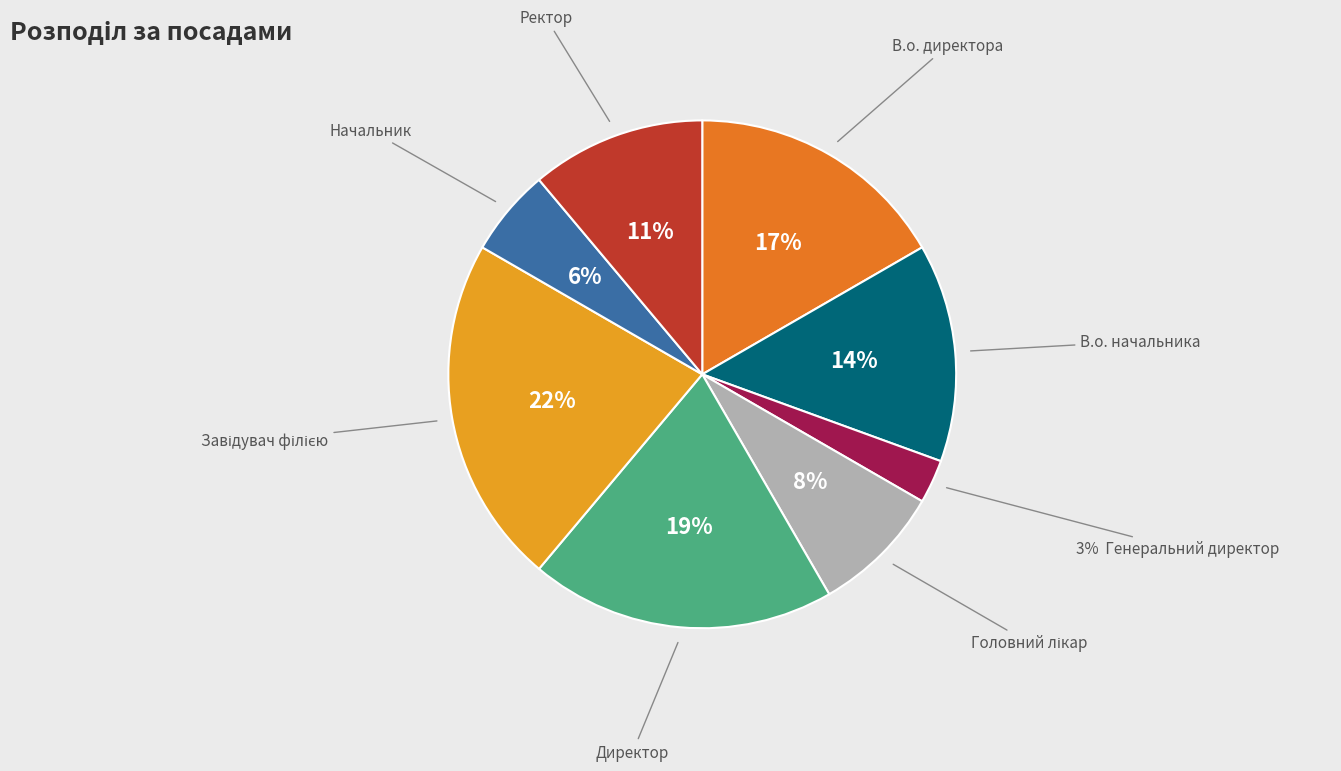

Count the number of slices in the pie.

8